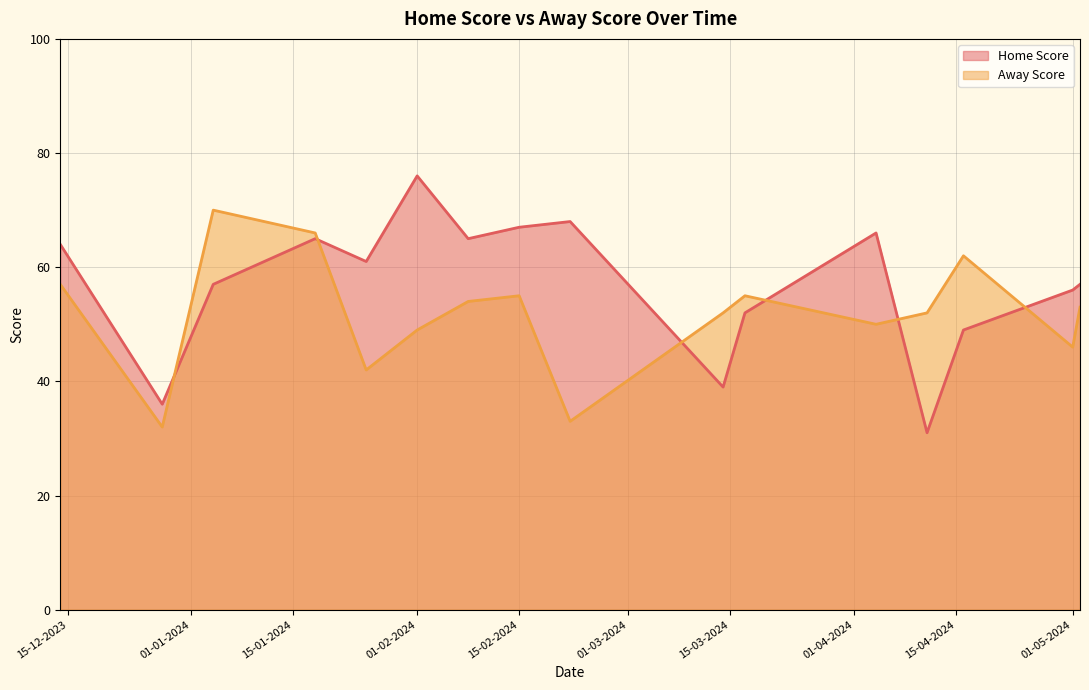

What is the label of the 8th point from the right?

22-02-2024